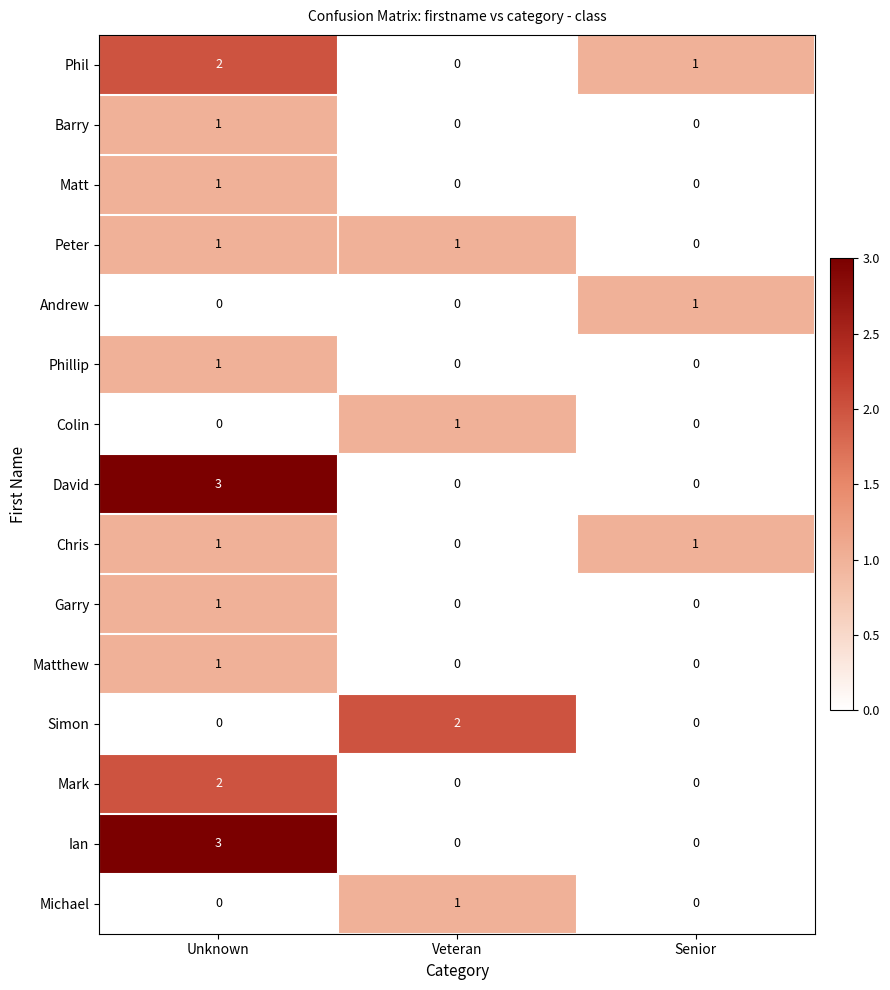

How many Matthew values are between 0 and 1?

3